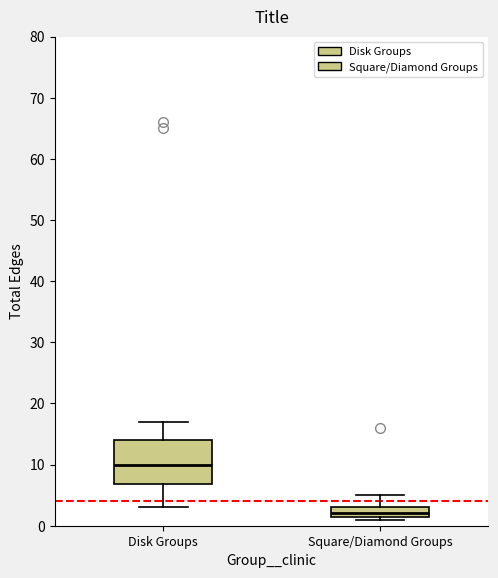

Where is the lower edge of the box for Square/Diamond Groups on the y-axis? The values are not printed on the chart, so give them approximately, as read against the axis.

2